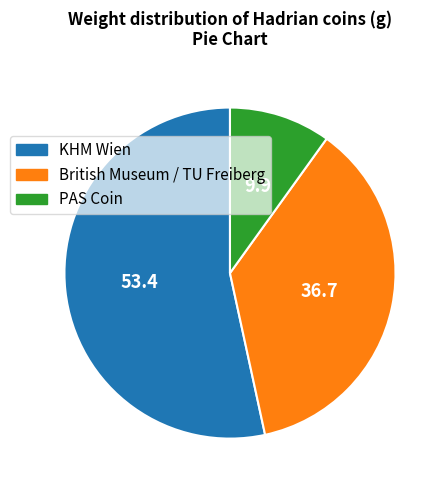

Does any single category account for the majority?

Yes